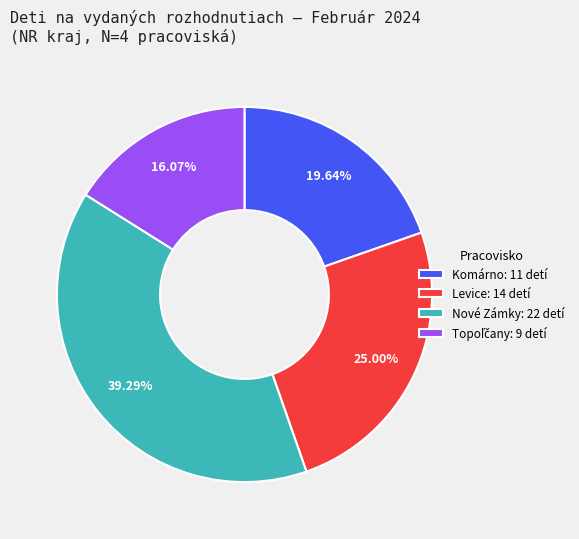

Approximately how many times larger is the value at Levice: 14 detí compared to Nové Zámky: 22 detí?

0.6